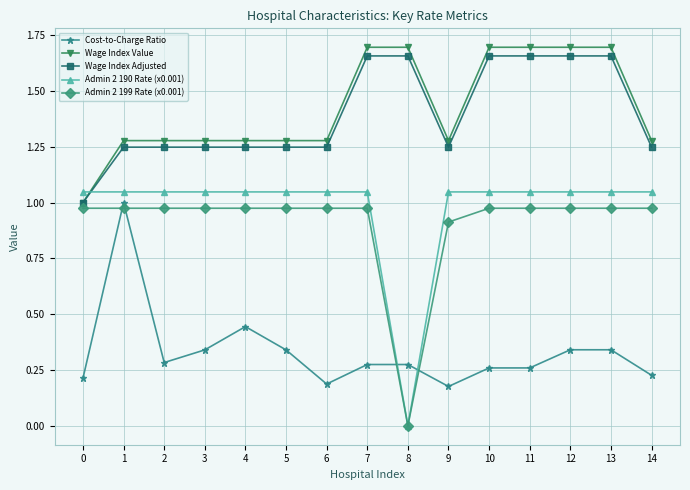

Which series has the widest spread of values?

Admin 2 190 Rate (x0.001)